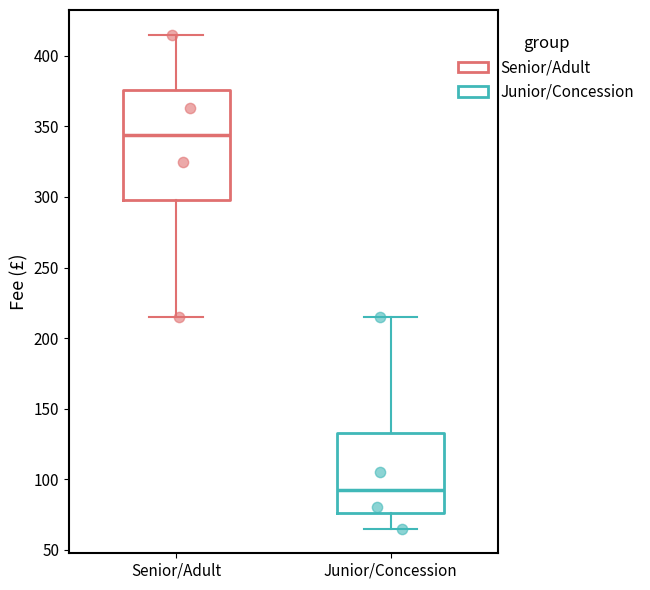

Which box has the lowest median line?

Junior/Concession